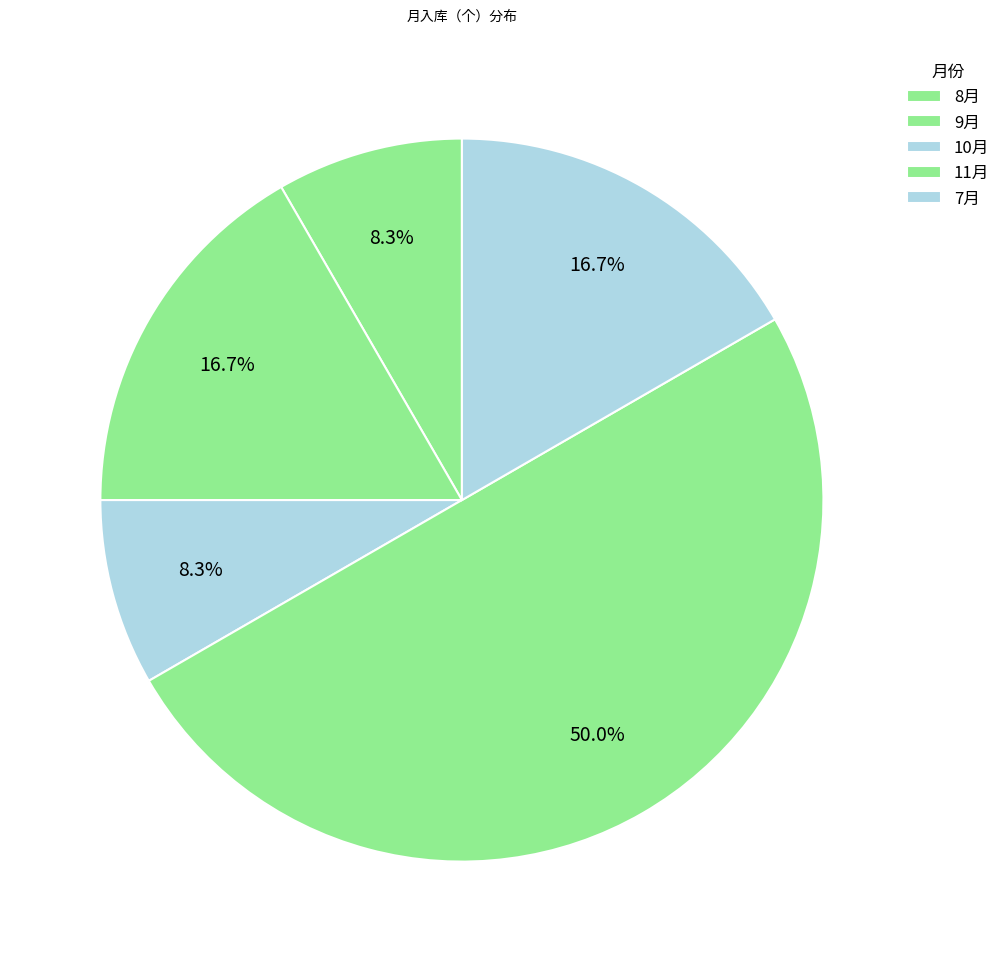

How many slices are in this pie chart?

5